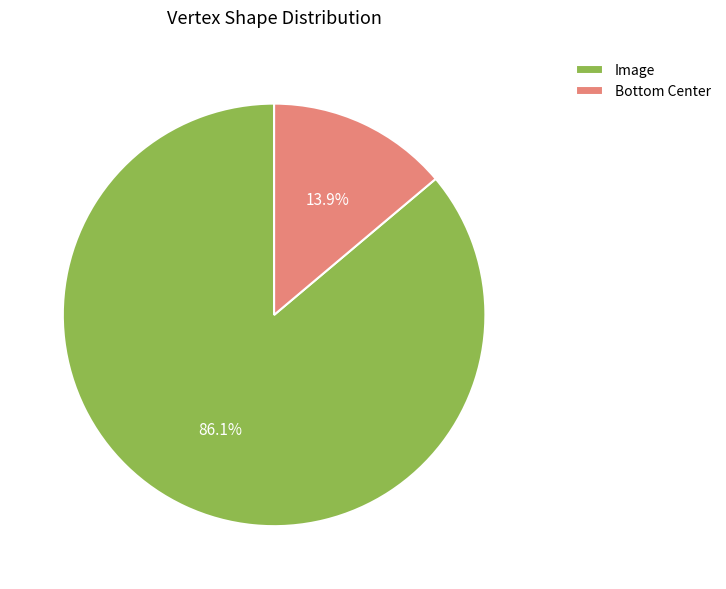

Count the number of slices in the pie.

2